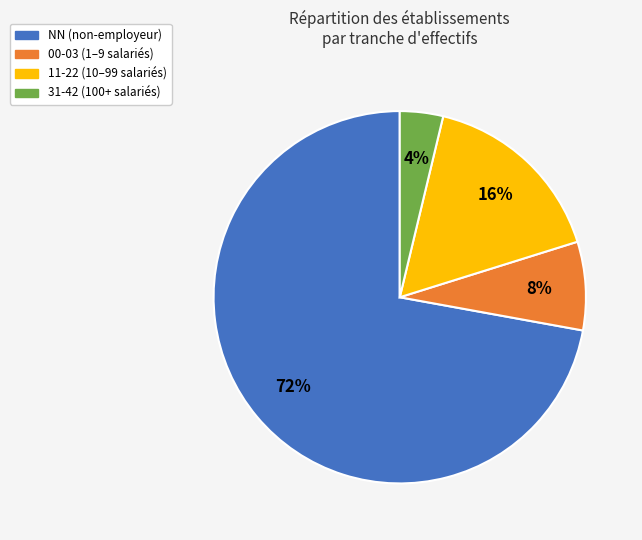

To the nearest percent, what is the average slice percentage?

25%